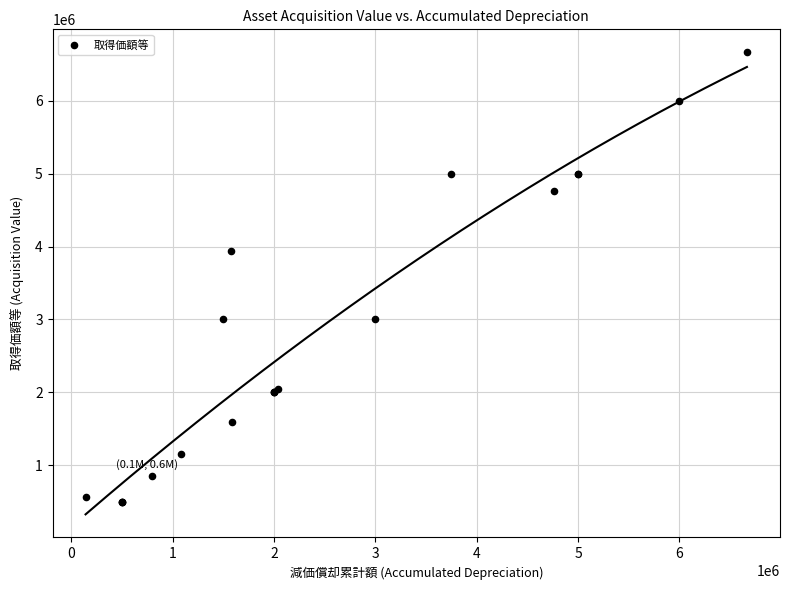

What Y value in the scatter plot is closest to 3583333?

3933350